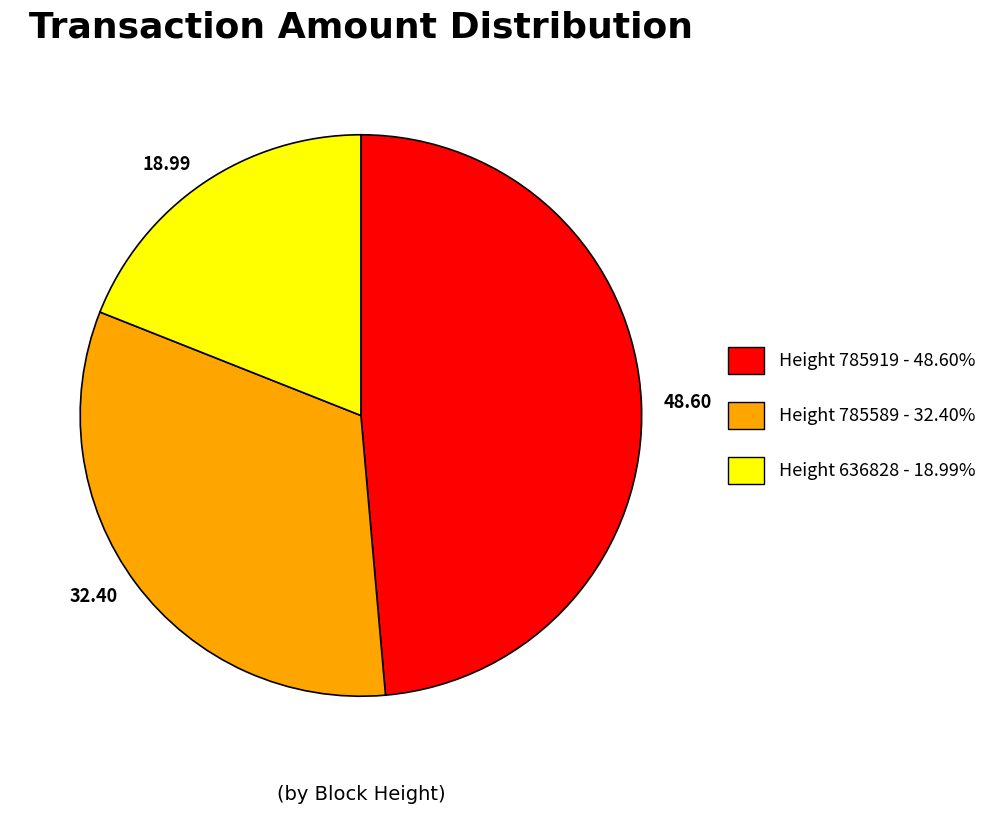

Does any single category account for the majority?

No